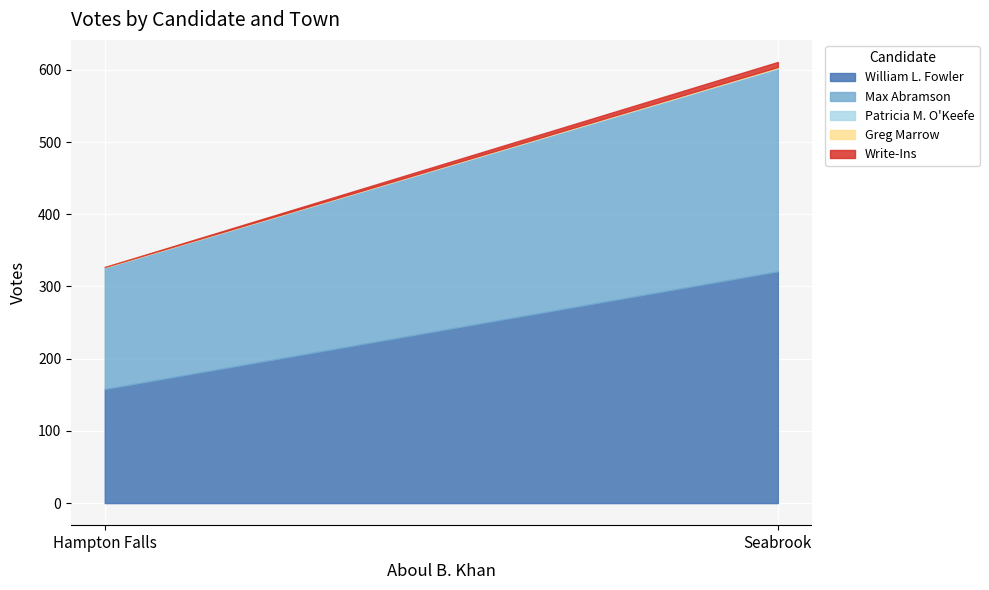

What position from the left is Seabrook?

2